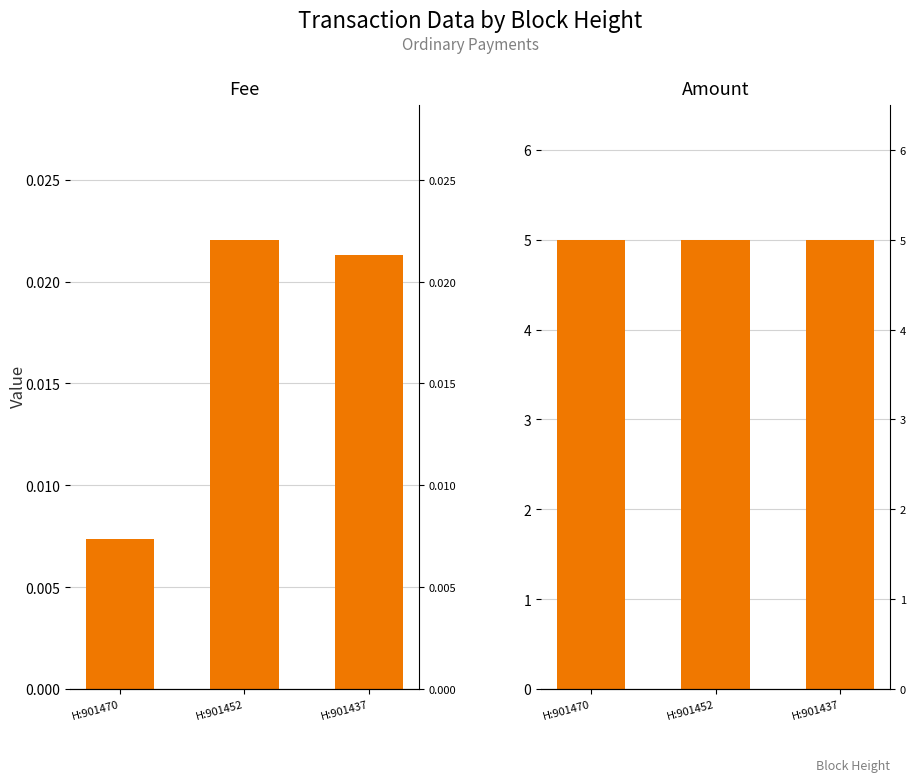

What is the lowest value of the Amount series?

5.0